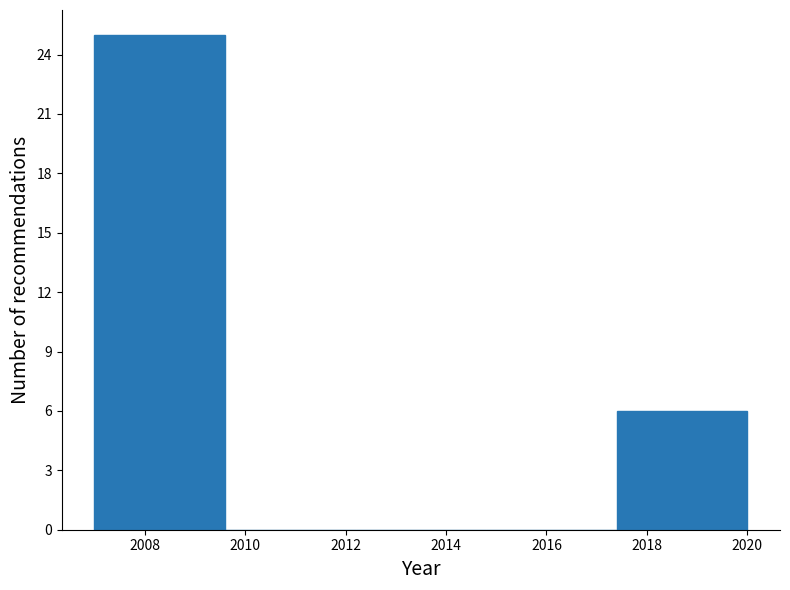

How tall is the bar that spans 2017.4 to 2020.0 on the x-axis? The values are not printed on the chart, so give them approximately, as read against the axis.

6